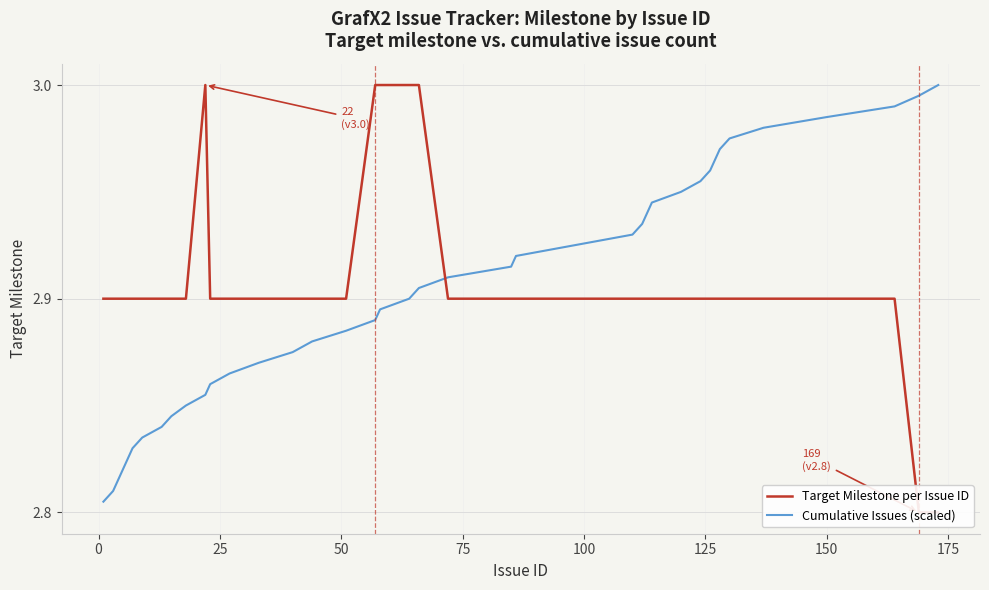

What is the average value of the Target Milestone per Issue ID series?

2.9